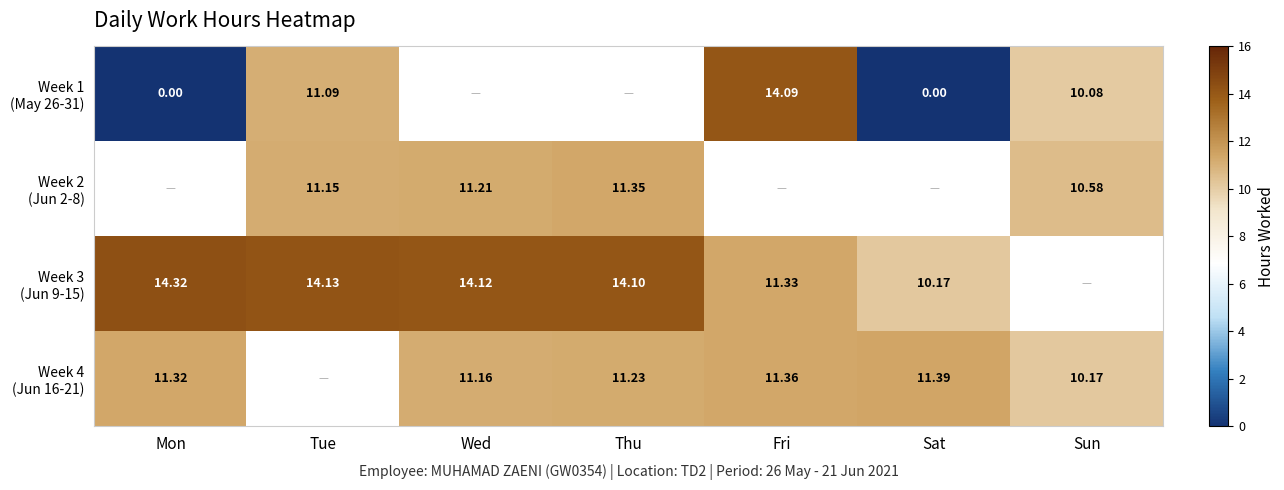

True or false: Week 3 (Jun 9-15) has a value of 20.6 at Wed.

False